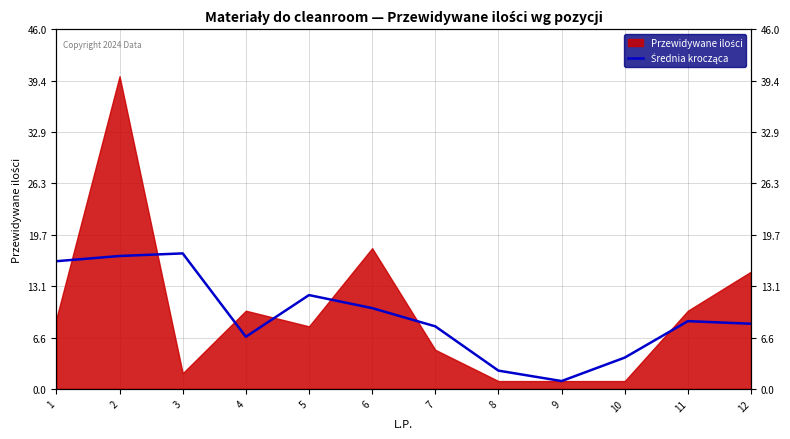

Is it true that the value at 7 is 8.0?

True